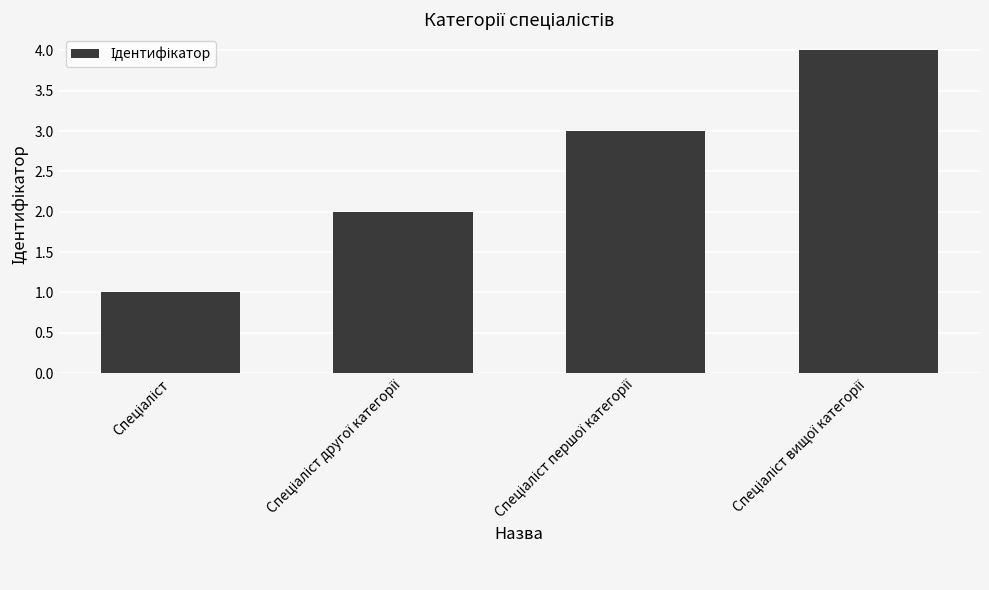

What is the maximum value shown in the chart?

4